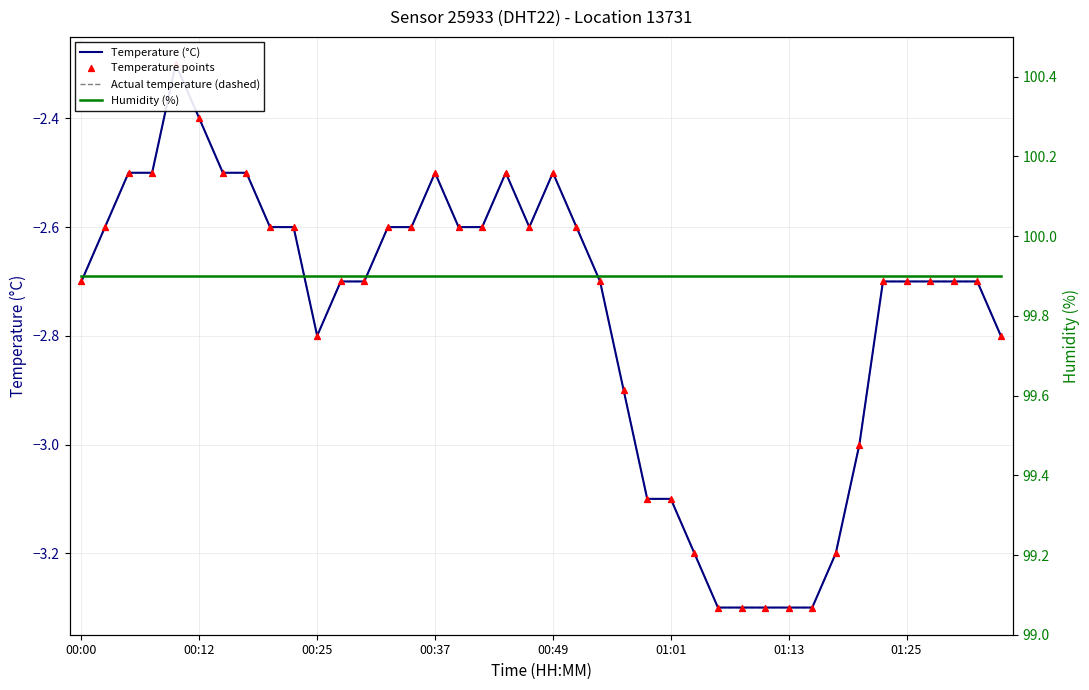

What are all the series names shown in the legend?

Temperature (°C), Actual temperature (dashed), Temperature points, Humidity (%)